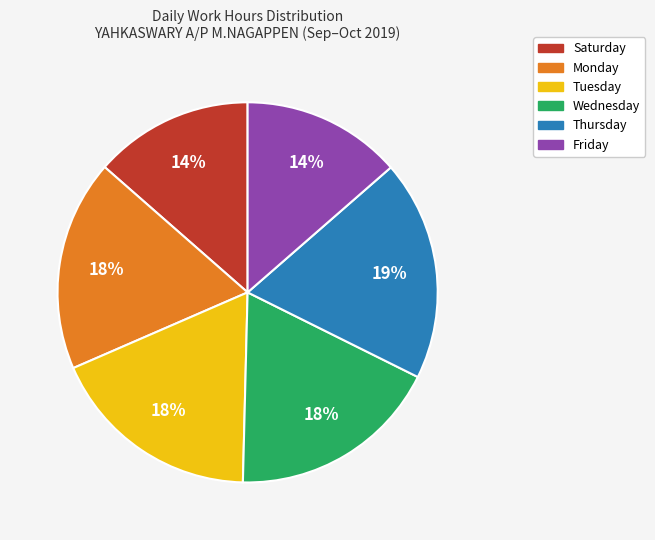

Does any single category account for the majority?

No